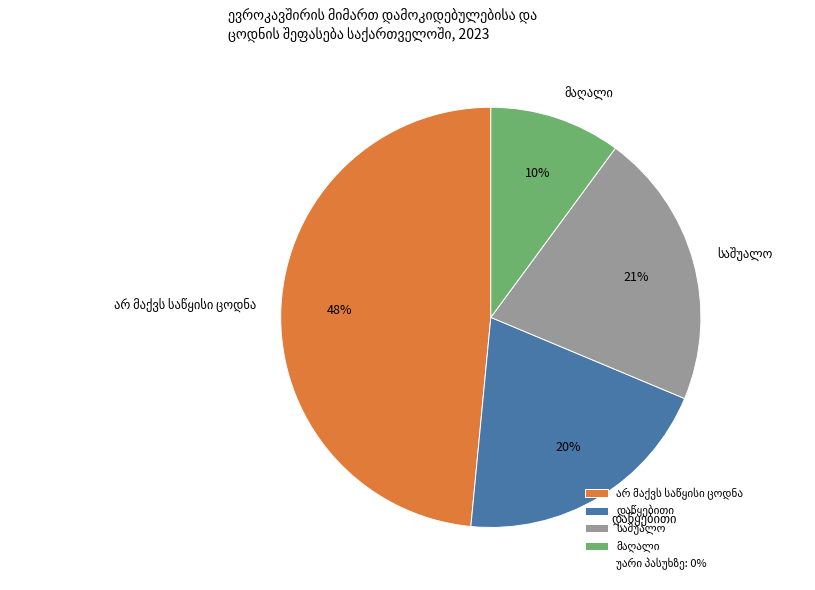

To the nearest percent, what is the average slice percentage?

25%